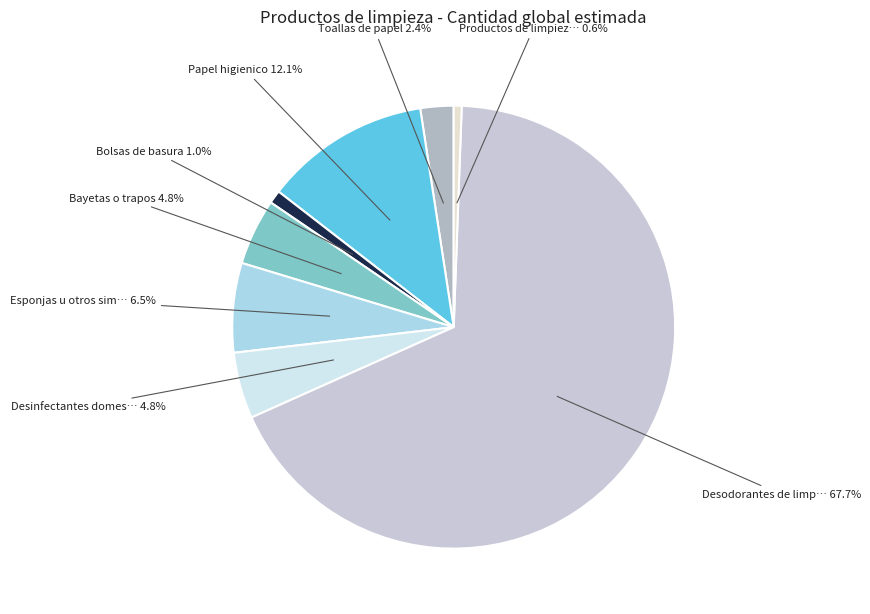

Count the number of slices in the pie.

8